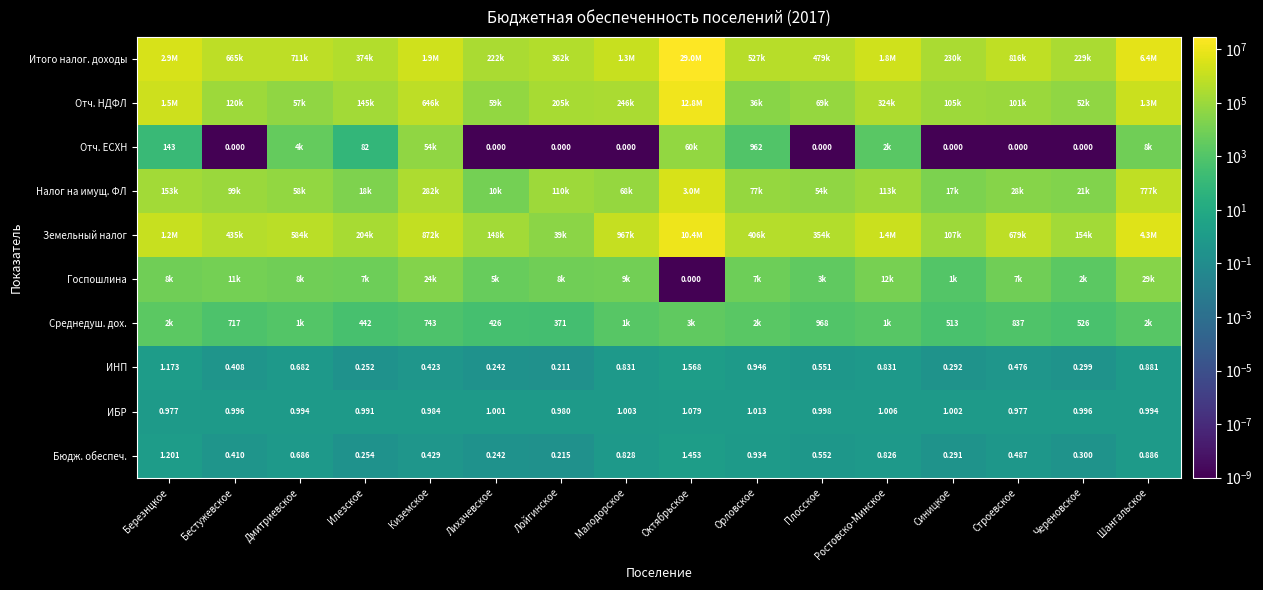

At which label is ИНП closest to 0?

Лойгинское